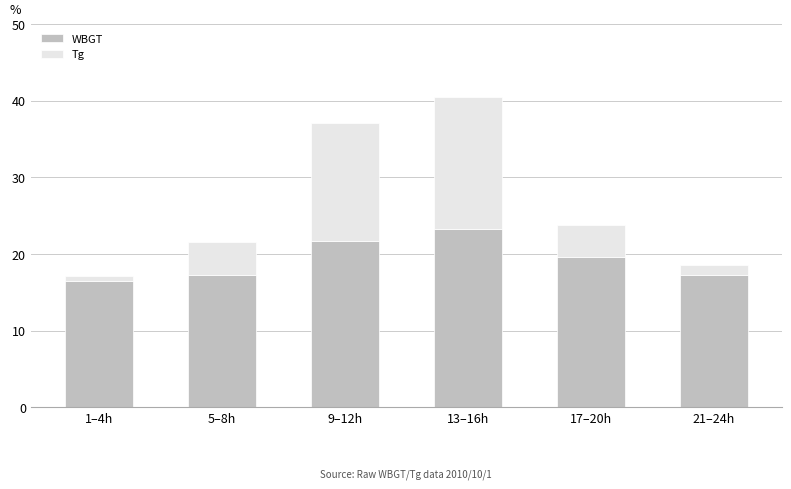

At which category is the sum across all series the highest?

13–16h